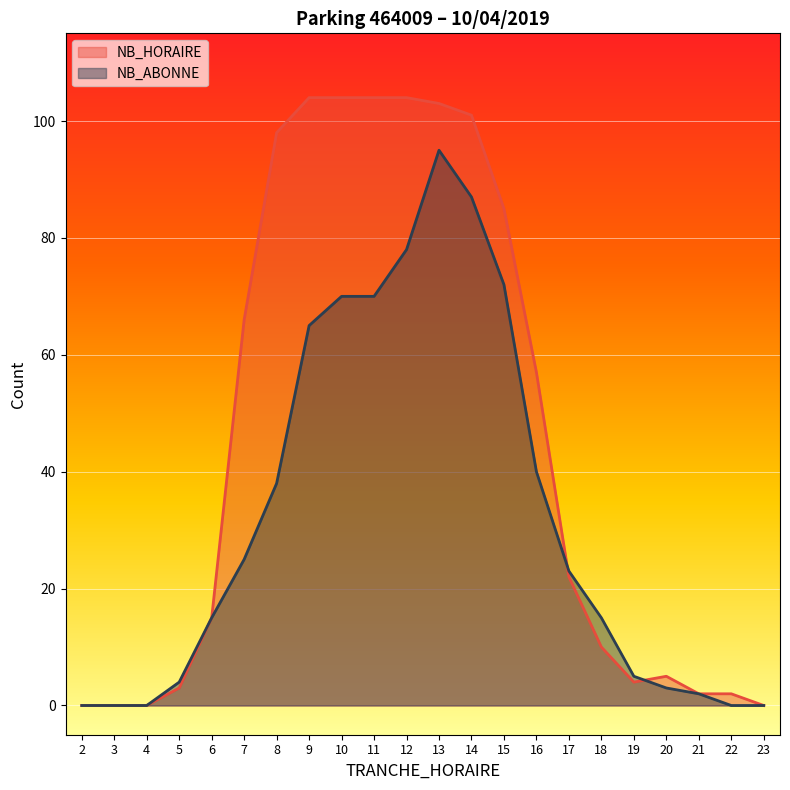

The value of NB_ABONNE at 9 is 86. True or false?

False